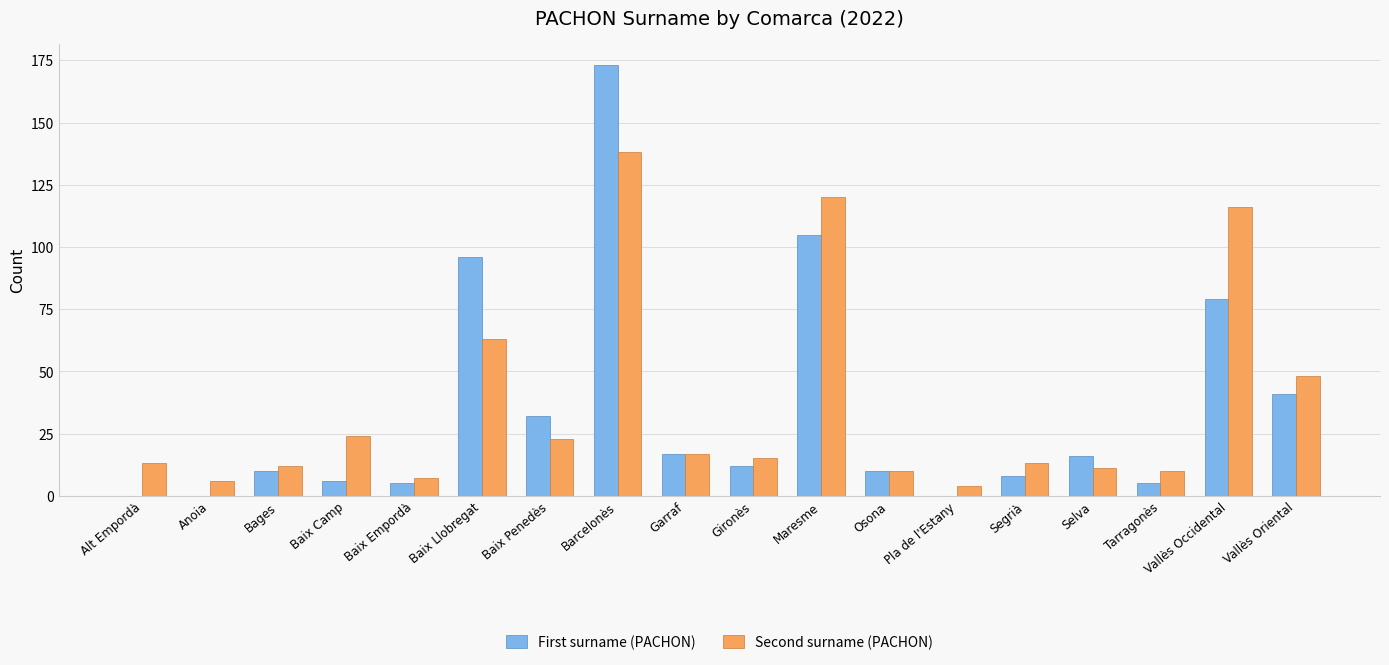

Is the value of First surname (PACHON) at Vallès Occidental greater than the value of Second surname (PACHON) at Baix Empordà?

Yes